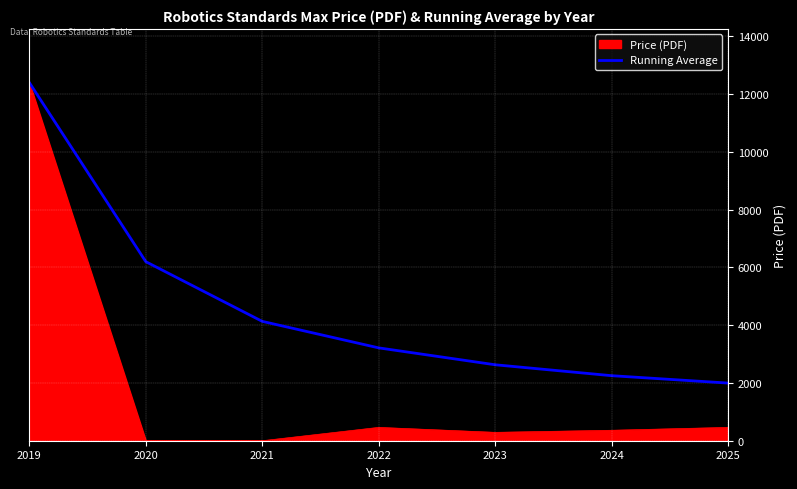

Rank the series by their average value, from highest to lowest.

Running Average, Price (PDF)